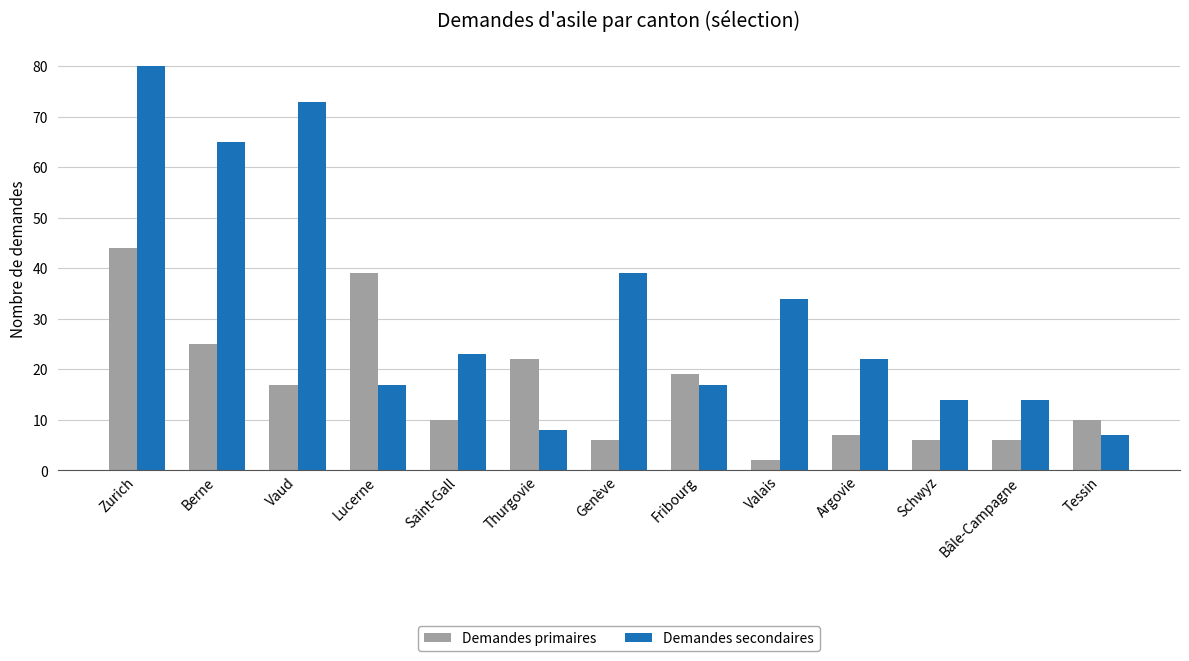

At which label does Demandes secondaires reach its peak?

Zurich